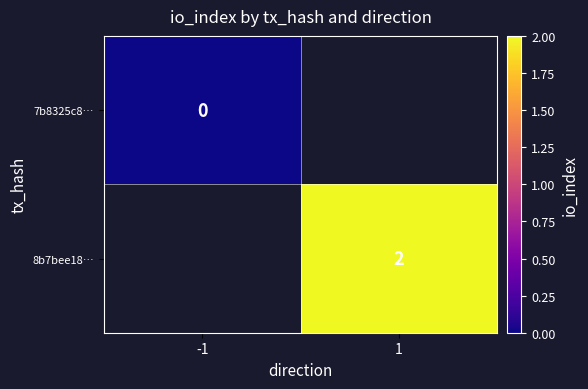

The value of 7b8325c8… at -1 is 0.0. True or false?

True